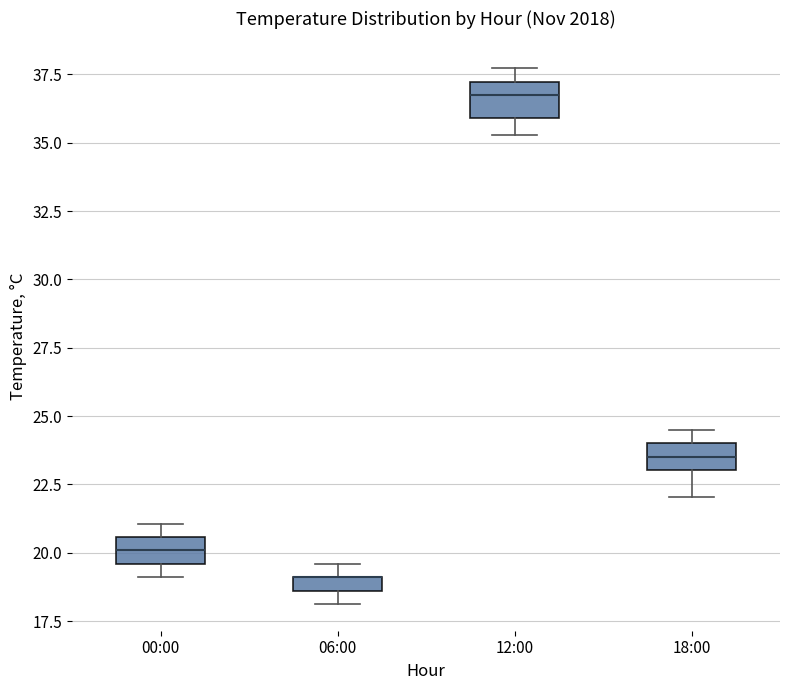

Where is the lower edge of the box for 06:00 on the y-axis? The values are not printed on the chart, so give them approximately, as read against the axis.

18.5